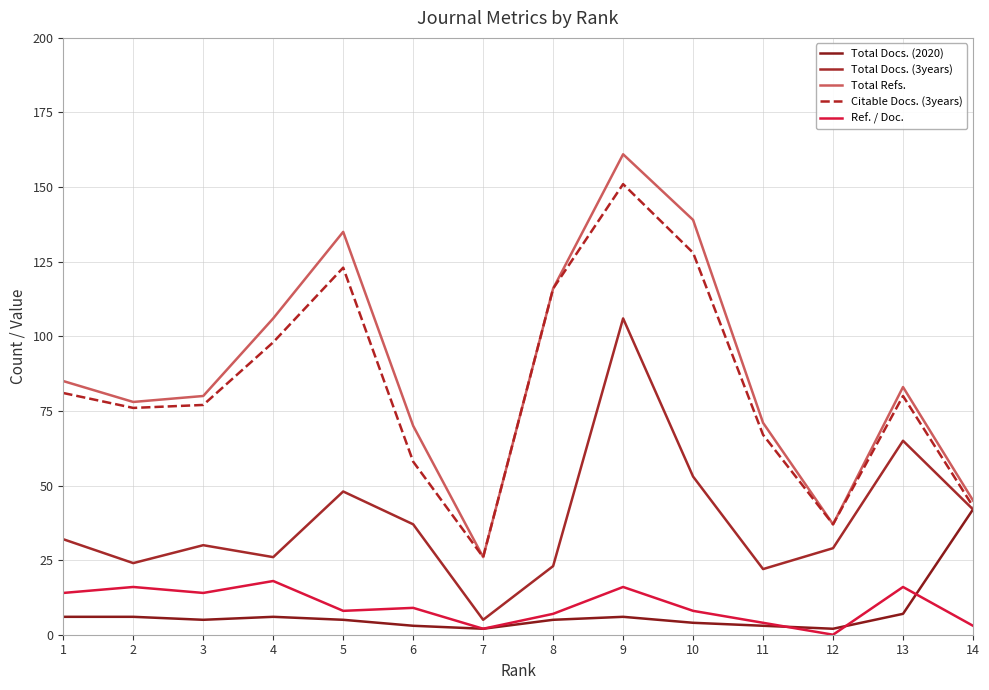

At how many categories does at least one series exceed 158?

1